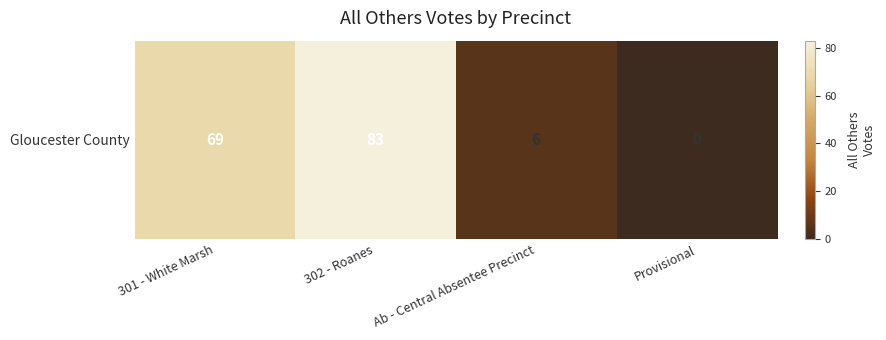

What is the difference between the values at Ab - Central Absentee Precinct and 301 - White Marsh?

63